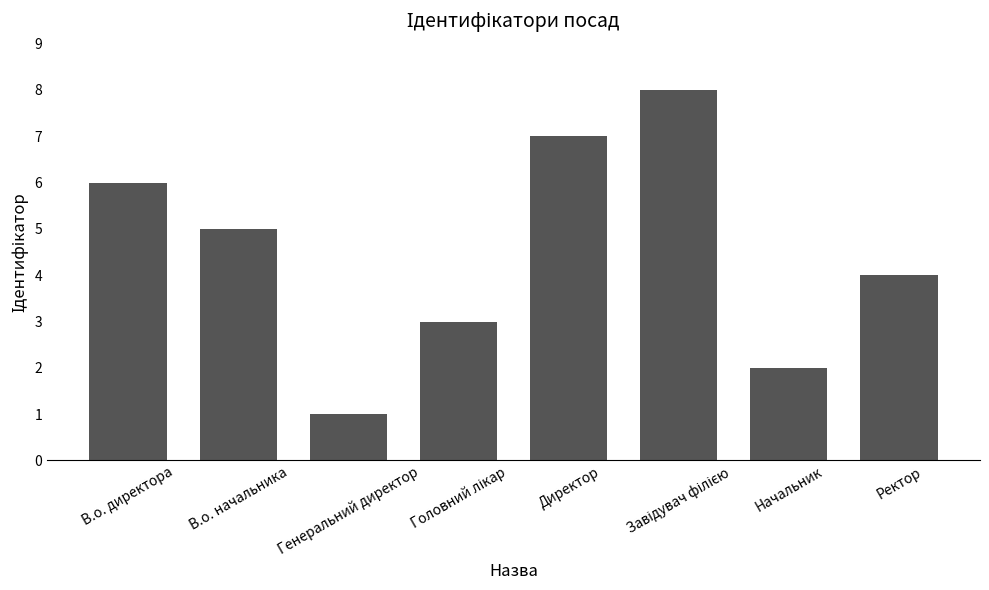

What is the value of the 4th bar from the left?

3